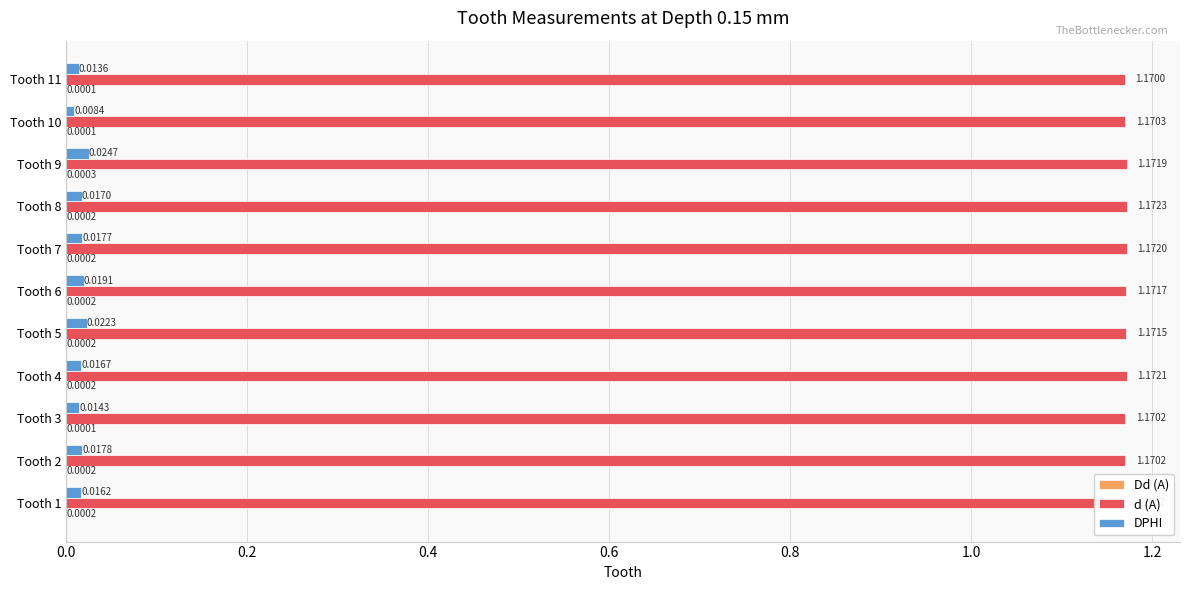

Reading left to right, list all the values displayed in this chart.

Dd (A): 0.0	0.0	0.0	0.0	0.0	0.0	0.0	0.0	0.0	0.0	0.0
d (A): 1.2	1.2	1.2	1.2	1.2	1.2	1.2	1.2	1.2	1.2	1.2
DPHI: 0.0	0.0	0.0	0.0	0.0	0.0	0.0	0.0	0.0	0.0	0.0